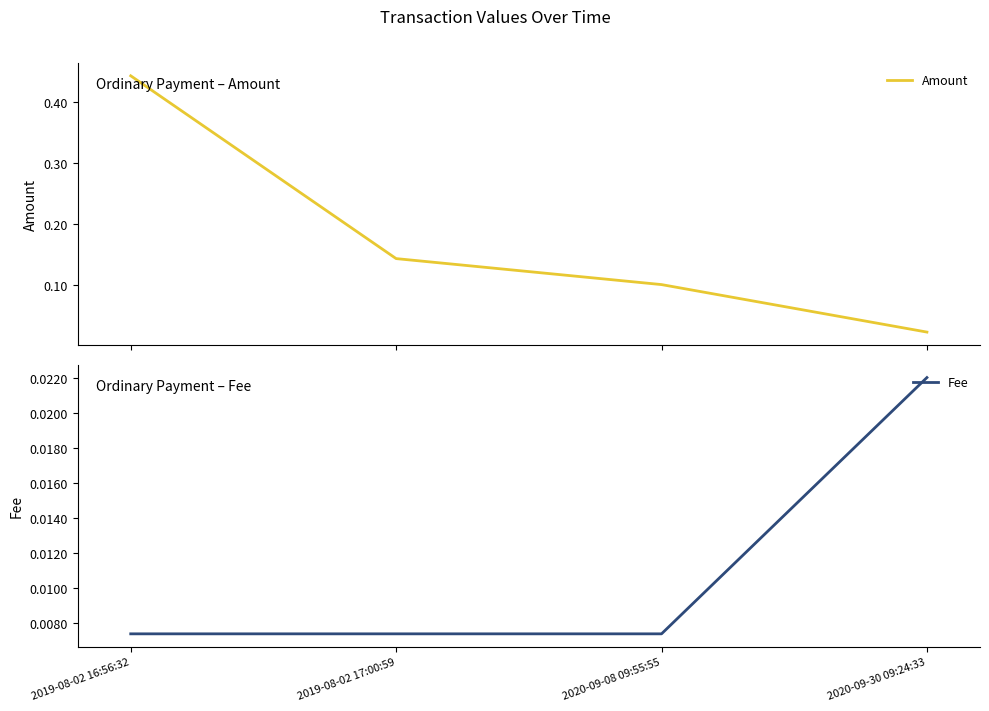

What are all the series names shown in the legend?

Amount, Fee